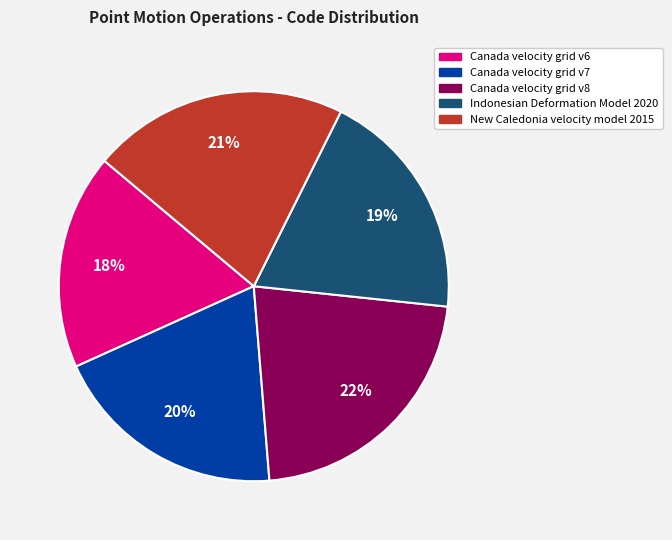

Count the number of slices in the pie.

5